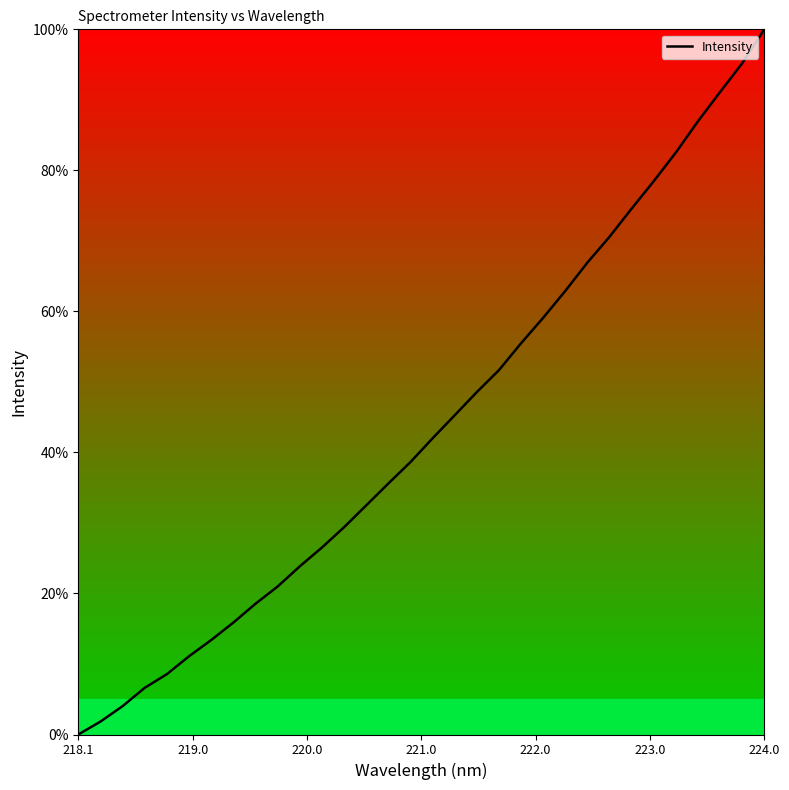

Does the chart have visible grid lines?

No